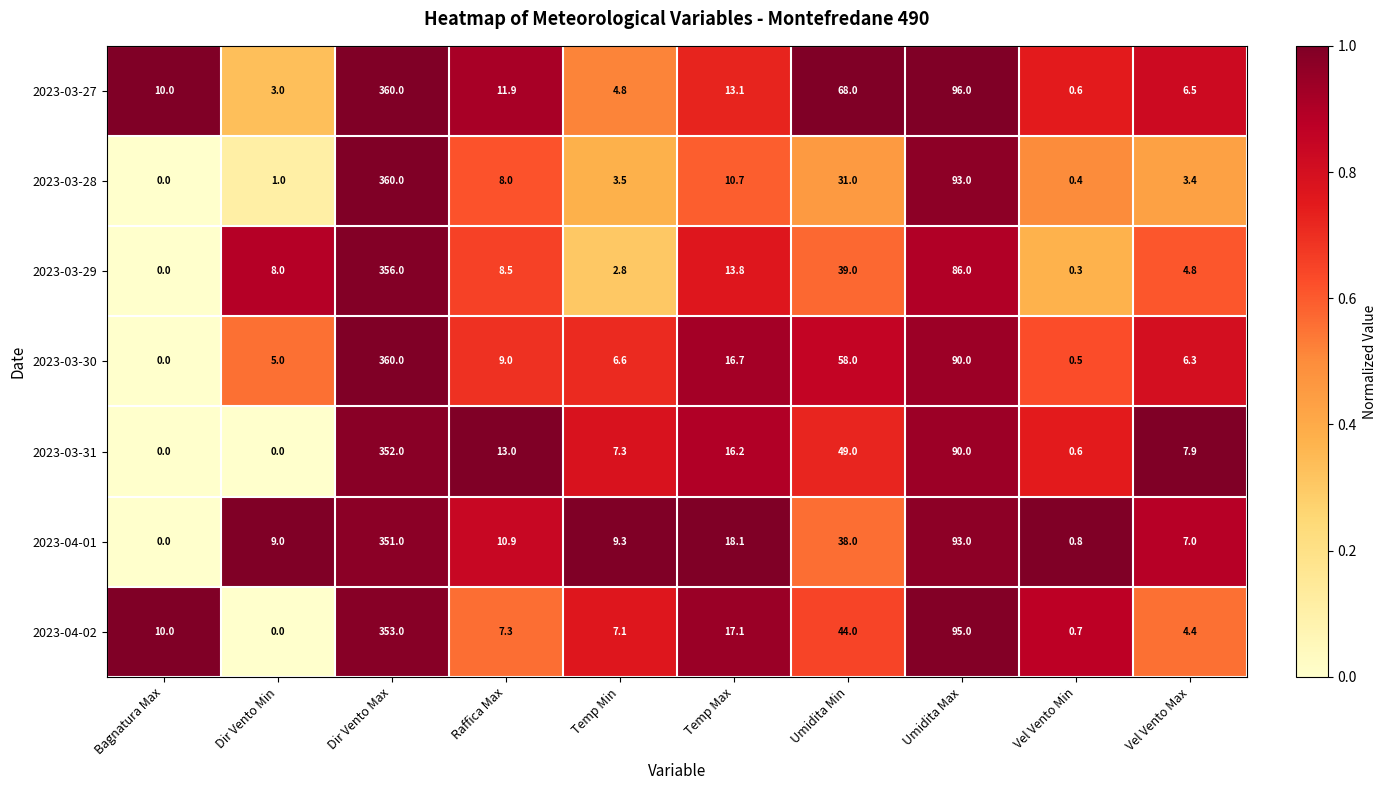

Between Bagnatura Max and Temp Min, which series saw the biggest shift?

2023-04-01